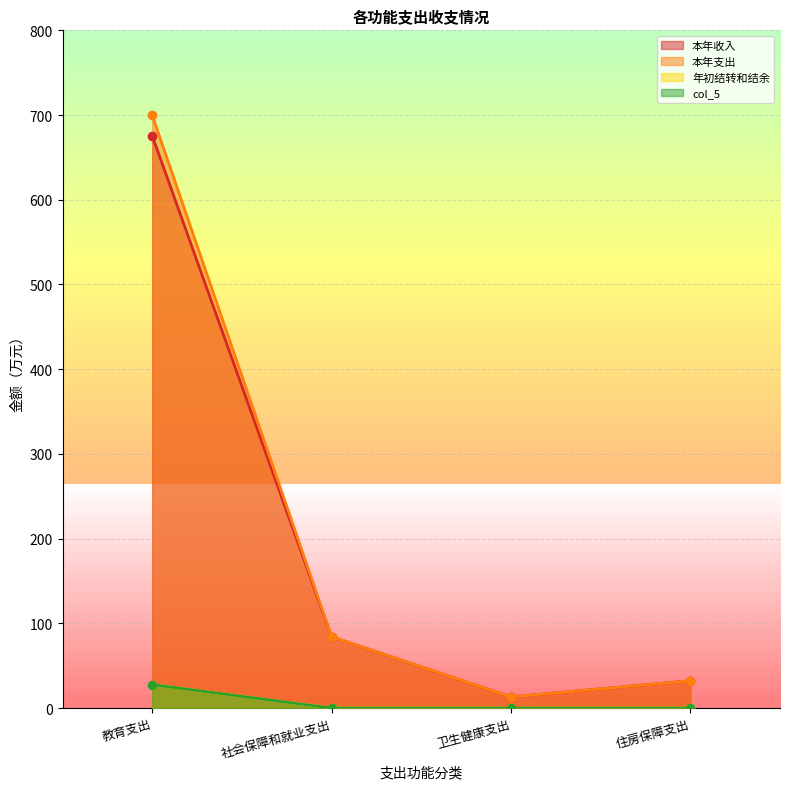

Which category has the highest value across all series?

教育支出